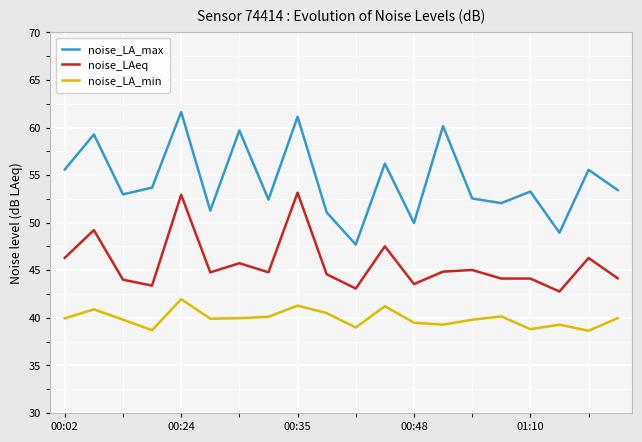

True or false: noise_LA_min and noise_LAeq cross at least once.

False